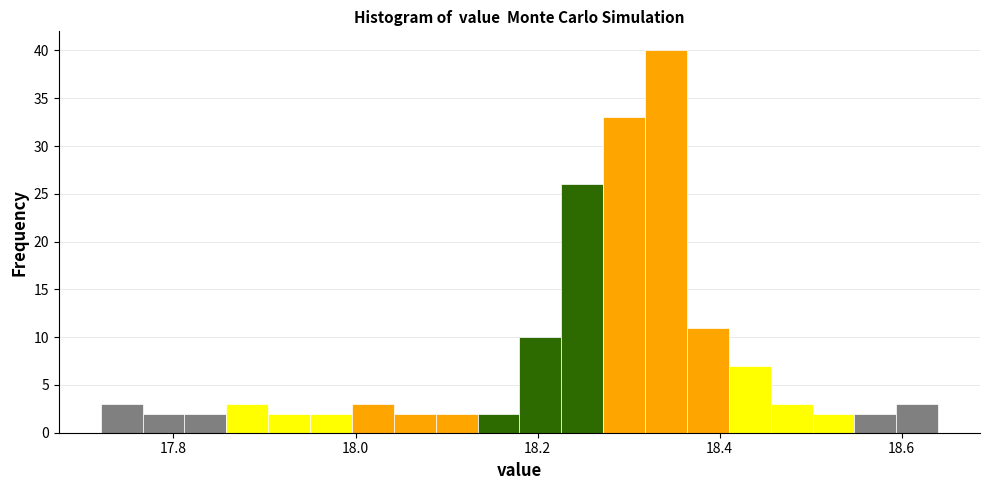

Read against the x-axis, roughly where is the centre of the tallest bar?

18.34